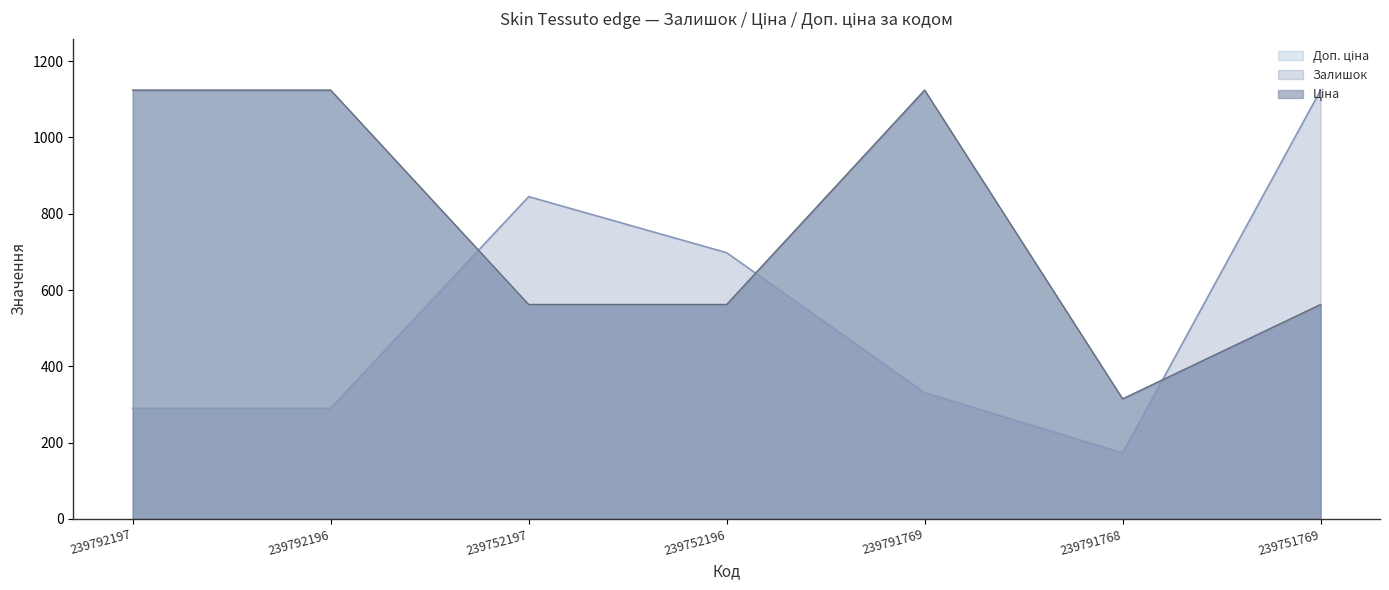

Reading left to right, what are all the values shown in this chart?

Залишок: 290.0	290.0	845.0	698.0	331.0	173.0	1124.0
Ціна: 1124.0	1124.0	562.1	562.1	1124.0	314.7	562.1
Доп. ціна: 1124.0	1124.0	562.1	562.1	1124.0	314.7	562.1